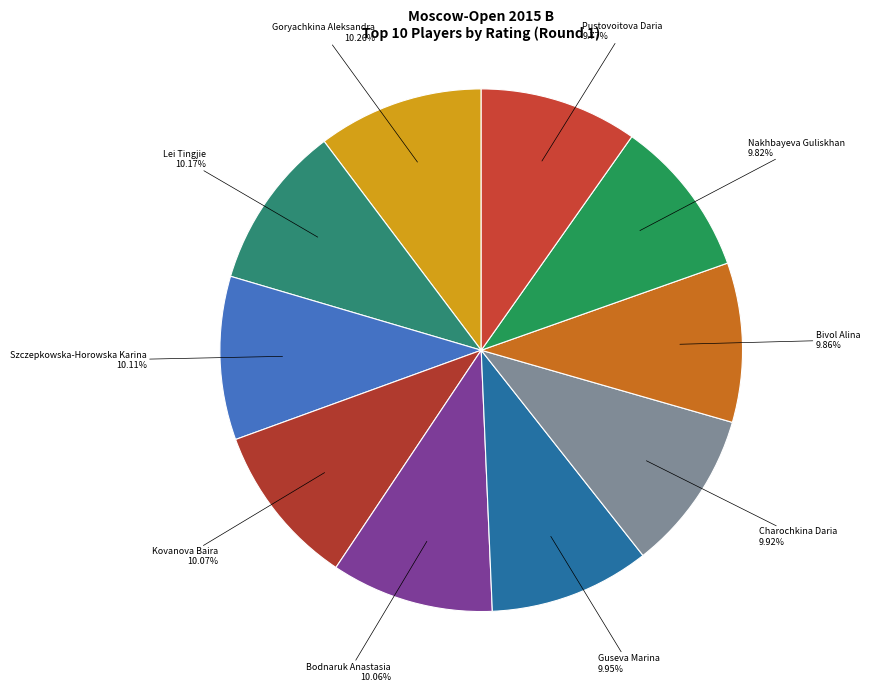

Is Kovanova Baira the majority of the pie?

No